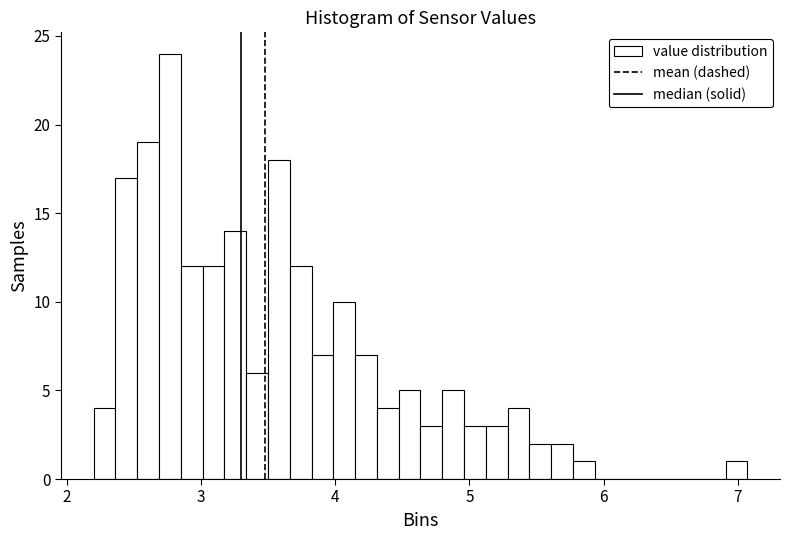

Around what value on the x-axis is the tallest bar? Give the approximate position of its centre, as read against the axis.

2.8